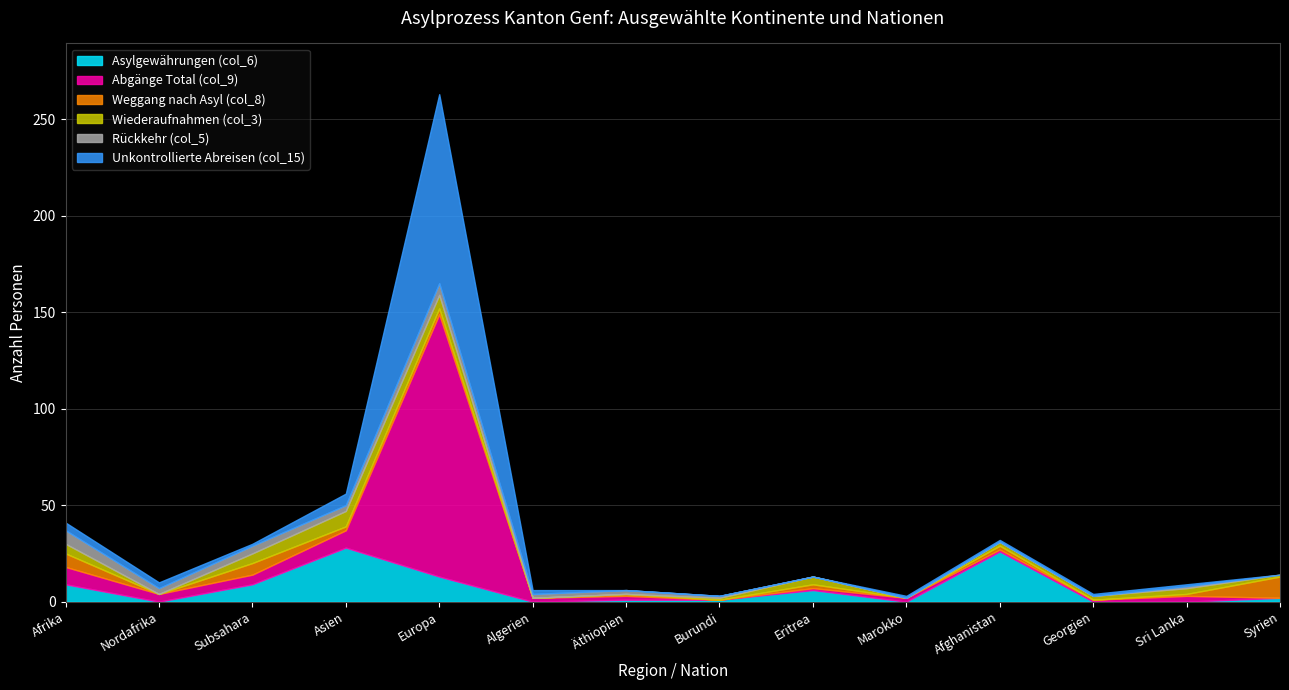

What is the difference between the highest and lowest values at Georgien?

2